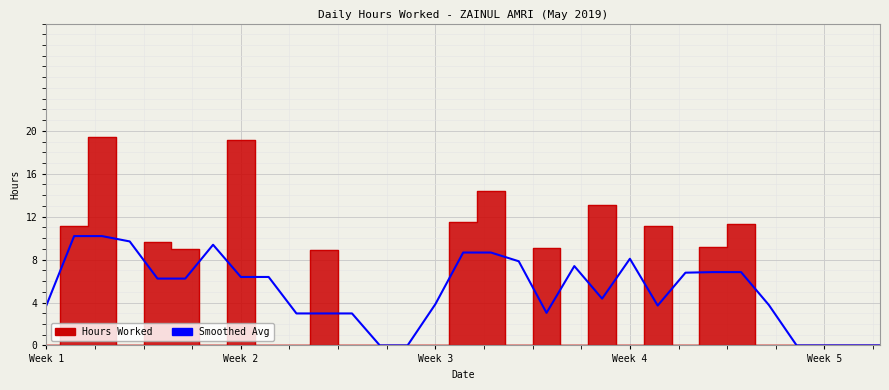

Which has a higher value, 22 or 20?

20